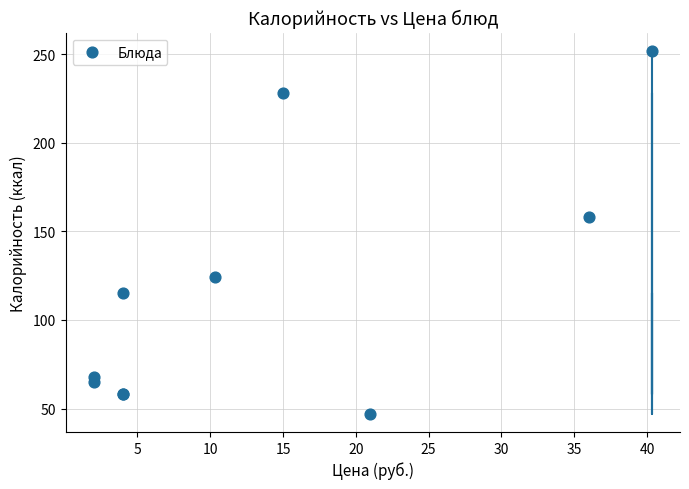

What Y value in the scatter plot is closest to 149?

158